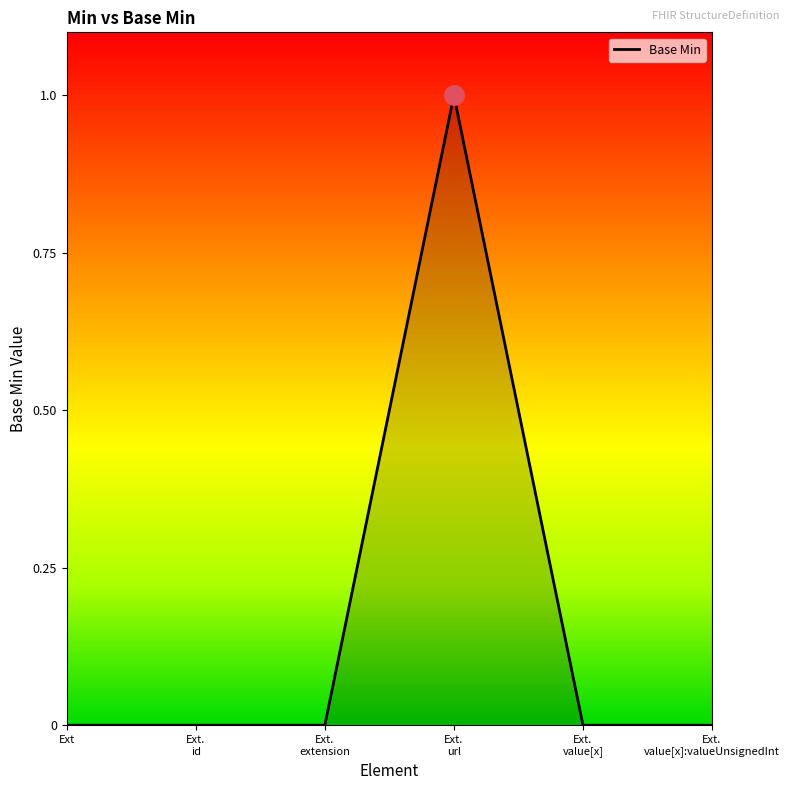

What is the maximum value shown in the chart?

1